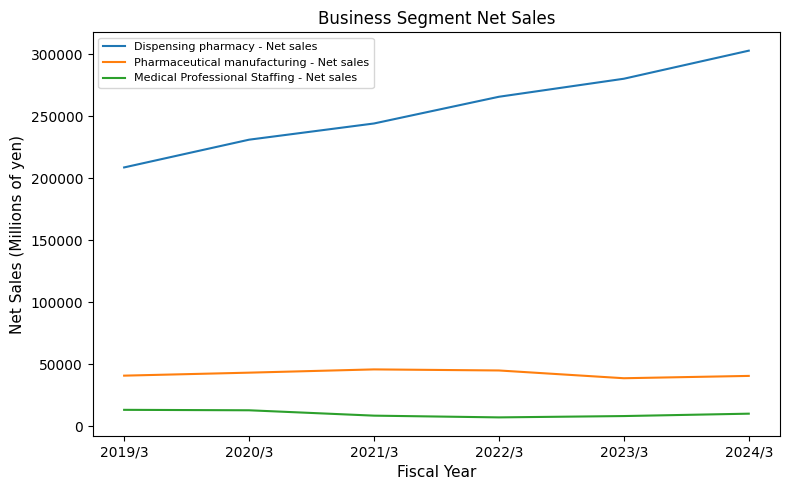

Which series changed the most between 2019/3 and 2021/3?

Dispensing pharmacy - Net sales